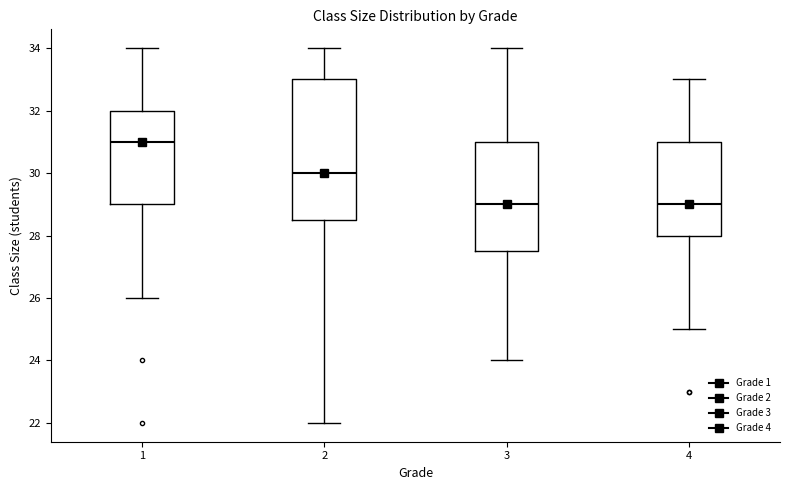

Where does the upper whisker of the box at x = 3 end on the y-axis? The values are not printed on the chart, so give them approximately, as read against the axis.

34.0